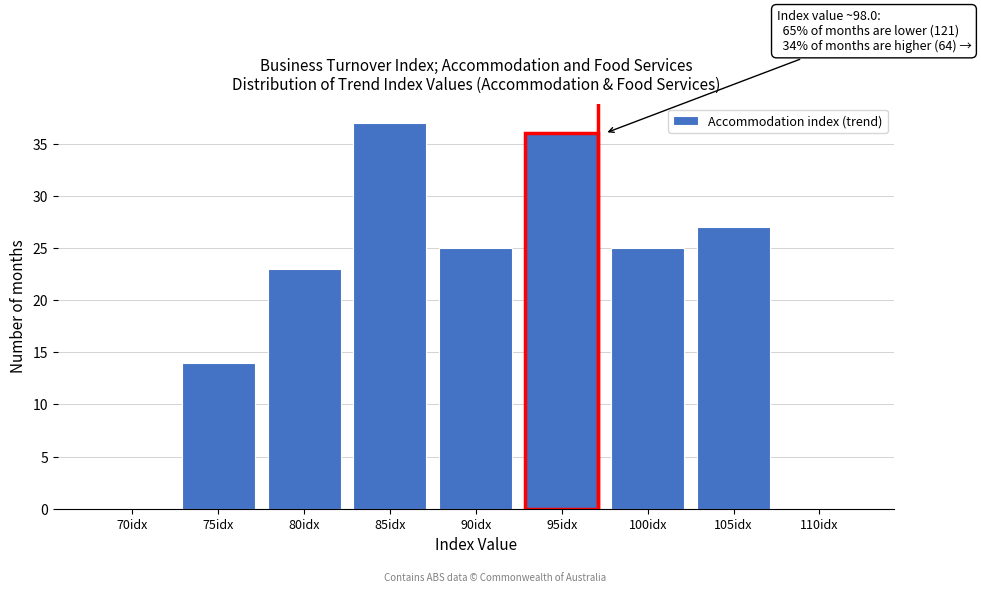

Reading left to right, what are all the values shown in this chart?

70idx=0	75idx=14	80idx=23	85idx=37	90idx=25	95idx=36	100idx=25	105idx=27	110idx=0